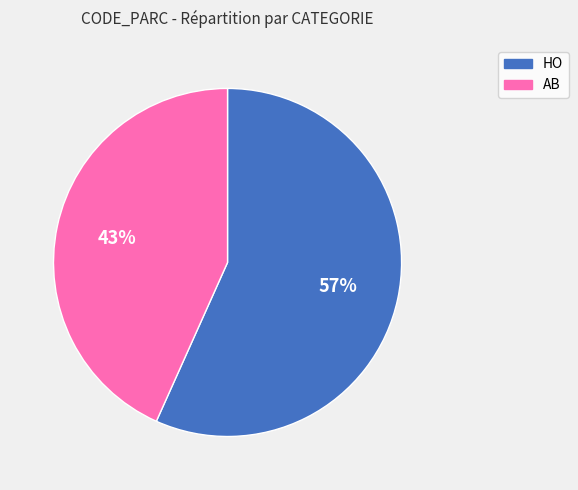

Which slice is the largest?

HO